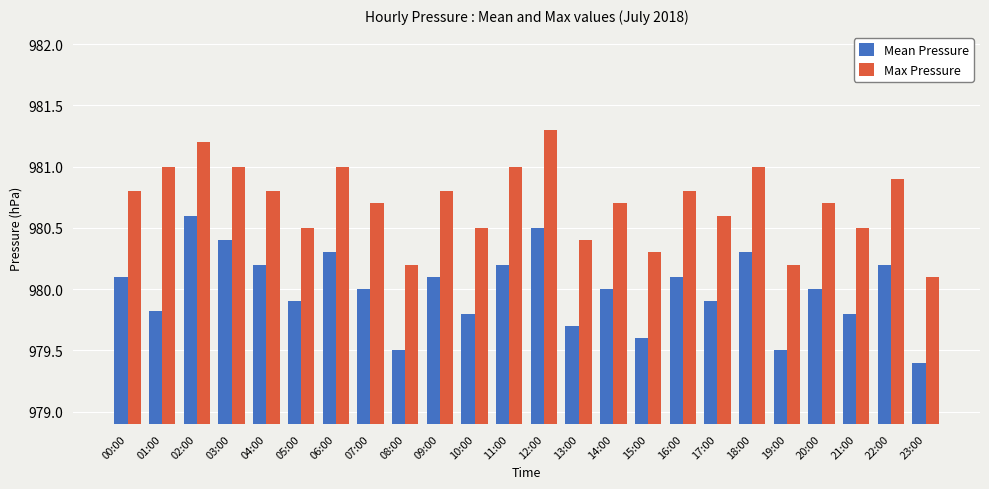

What is the total value across all series at 05:00?

1960.4